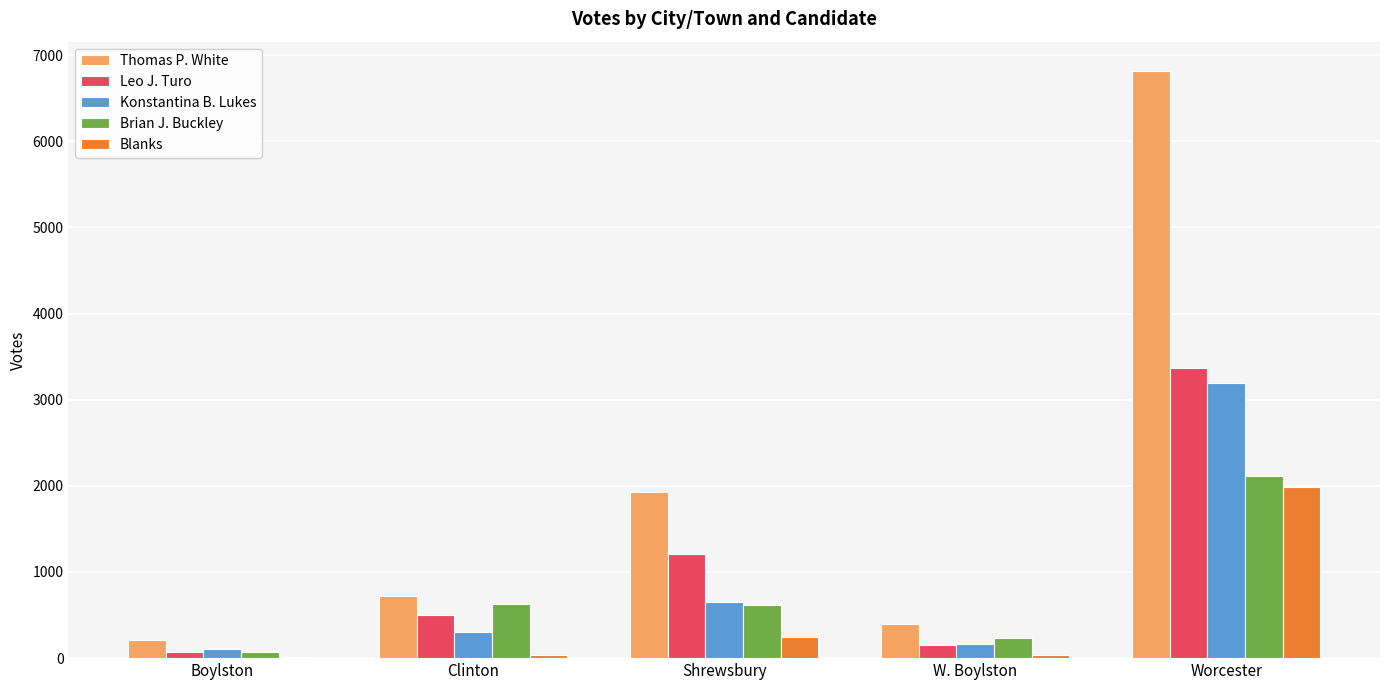

Is it true that Brian J. Buckley equals 1086 at Clinton?

False